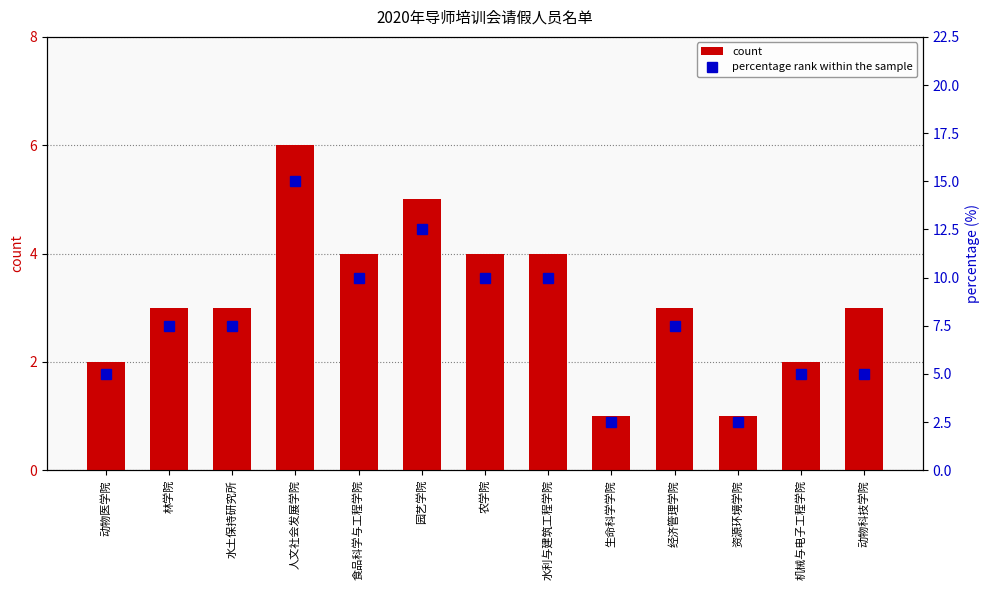

At which category does the chart reach its peak across all series?

人文社会发展学院